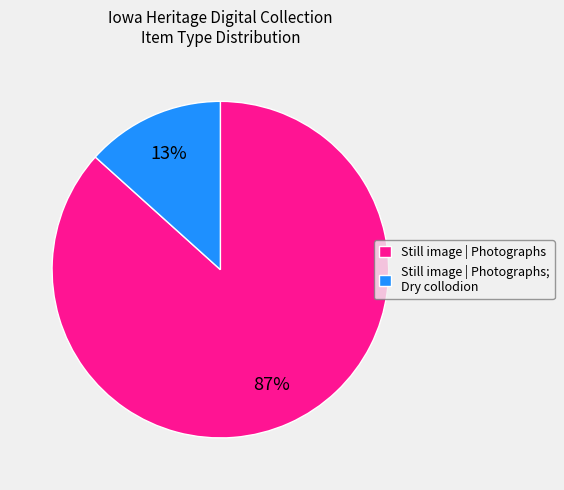

Do Still image | Photographs; Dry collodion and Still image | Photographs together represent more than half of the pie?

Yes